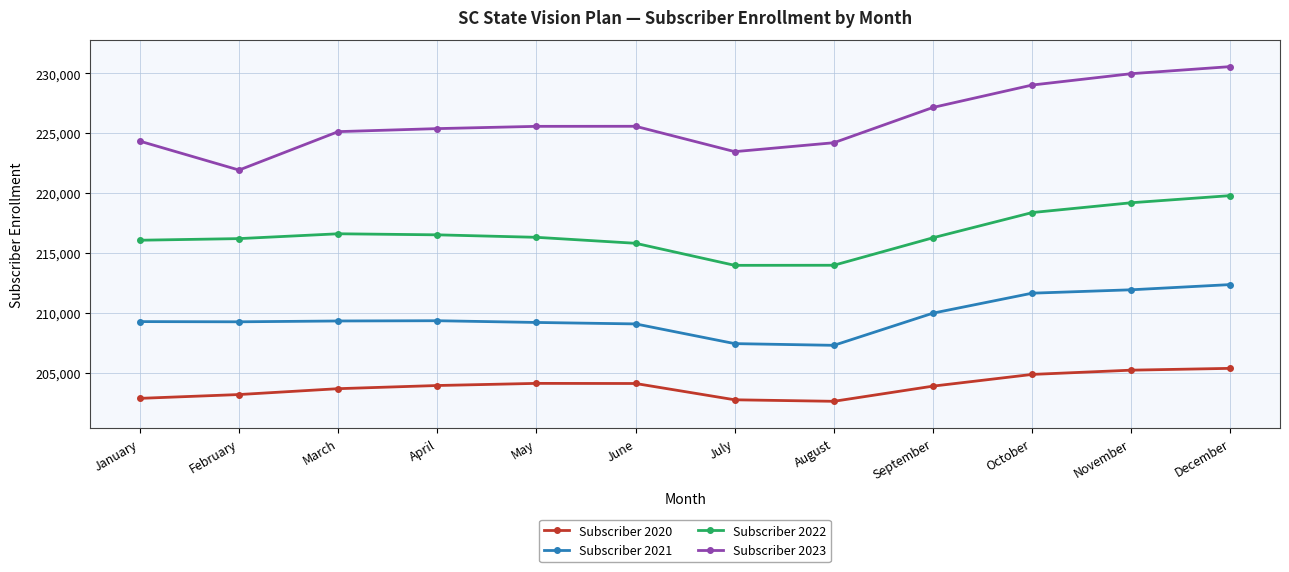

How many lines are shown in the chart?

4